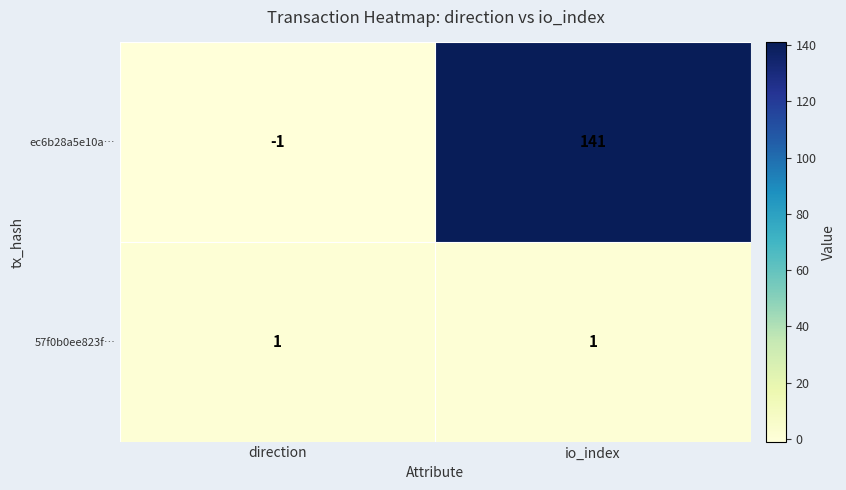

List the series in order of their overall mean, highest first.

ec6b28a5e10a…, 57f0b0ee823f…